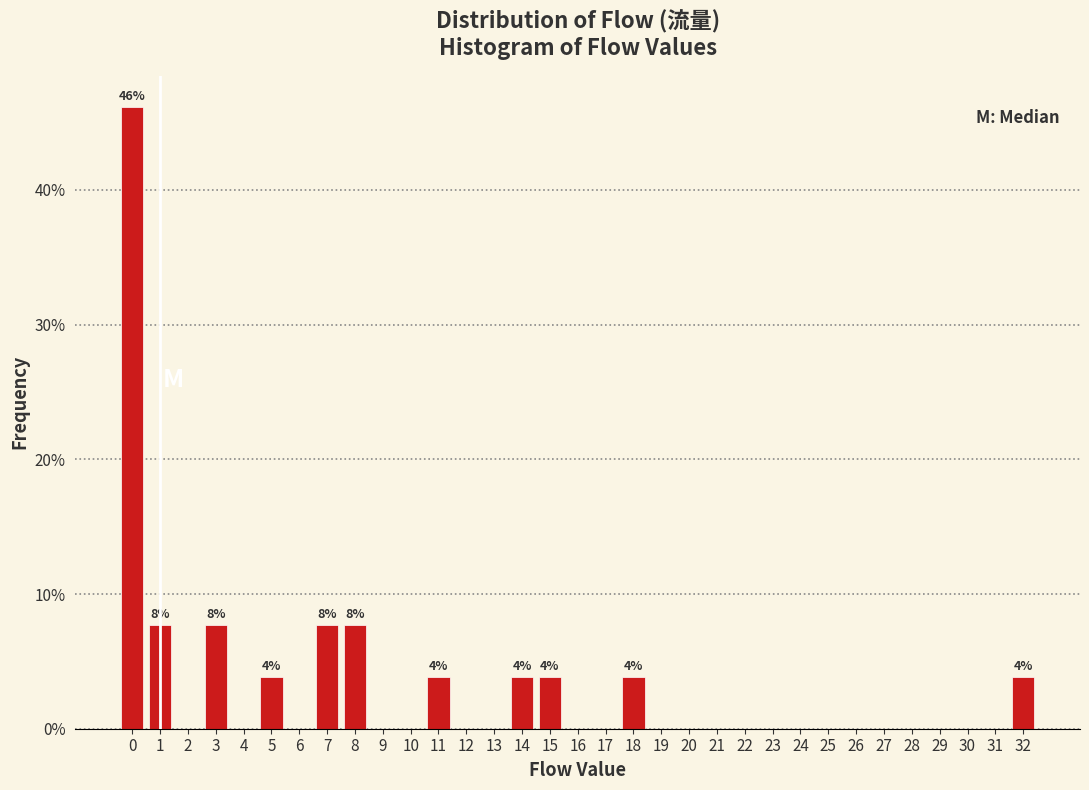

Over which range of the x-axis is the bar tallest?

-0.5 to 0.5